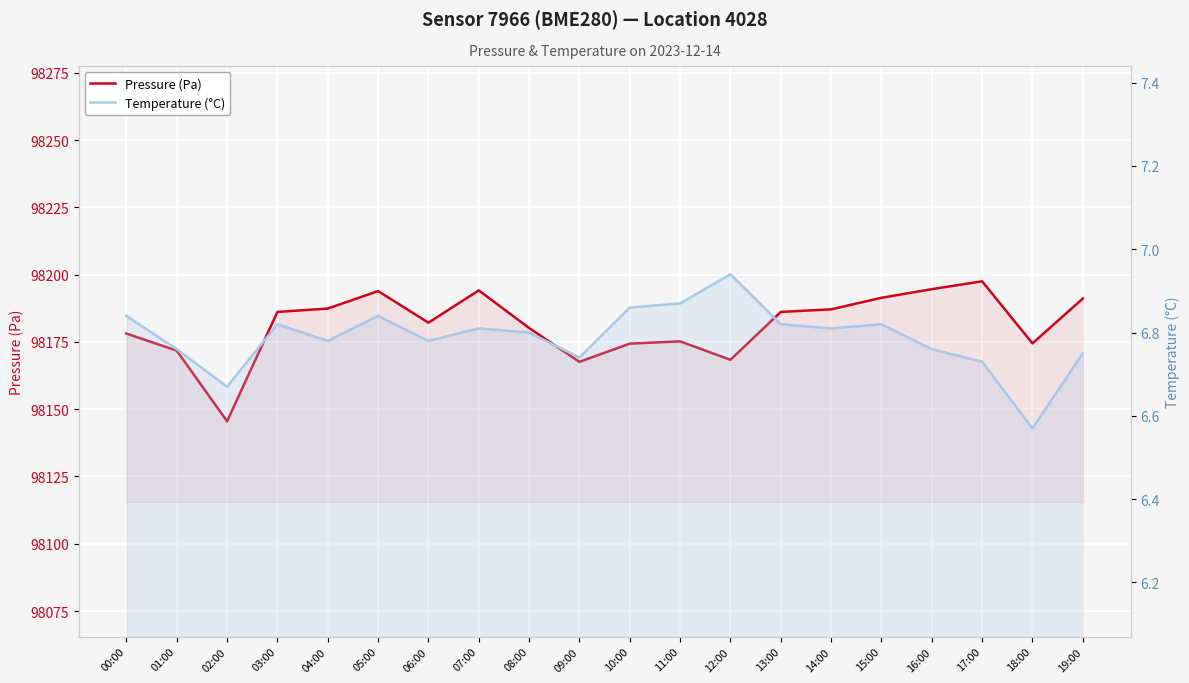

What are all the series names shown in the legend?

Pressure (Pa), Temperature (°C)